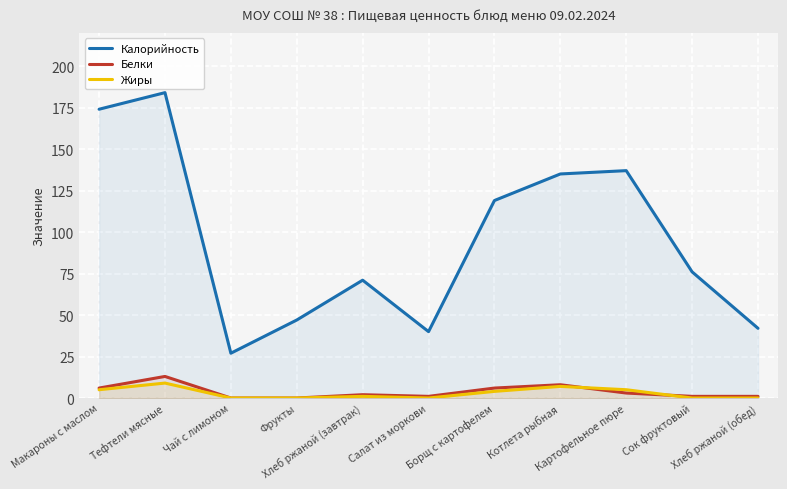

The value of Белки at Салат из моркови is 1. True or false?

True